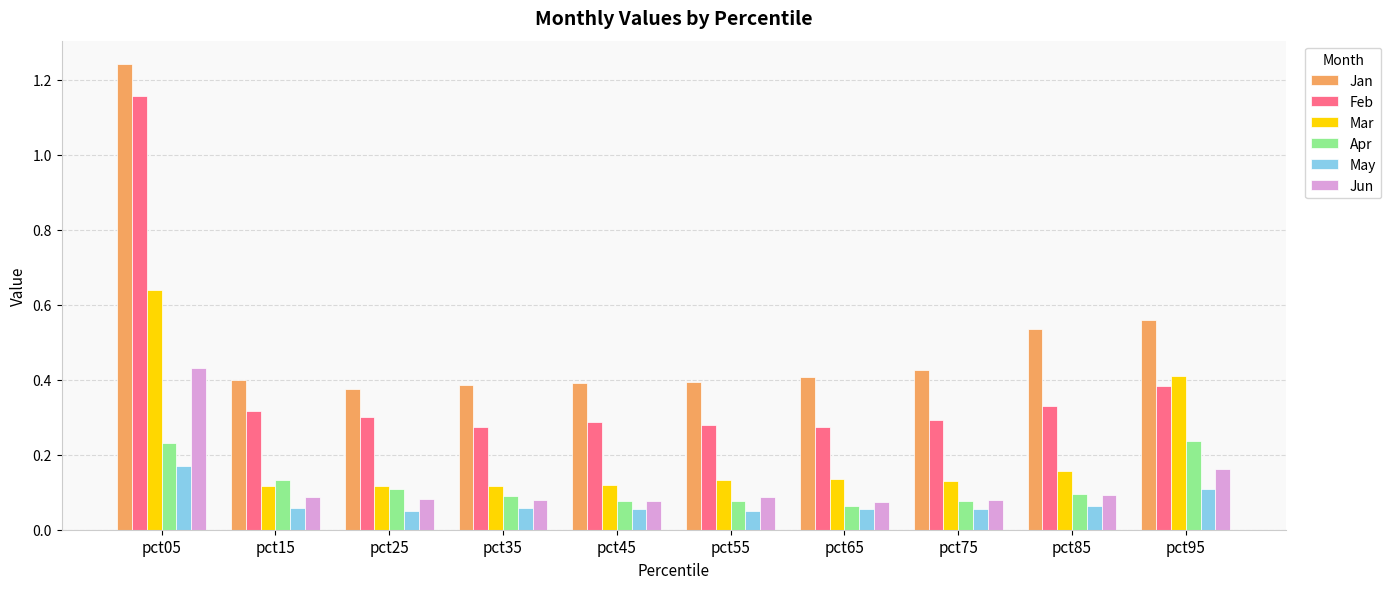

At how many categories does at least one series exceed 0?

10